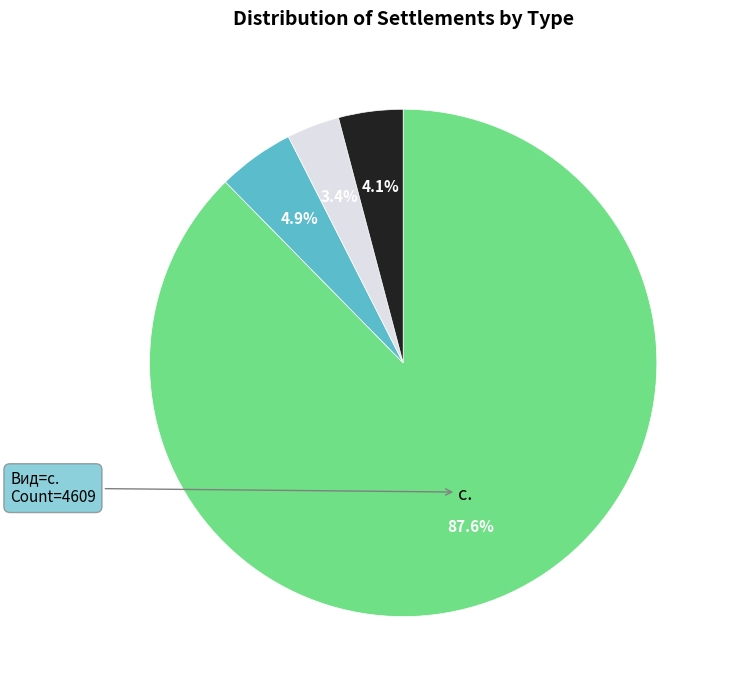

How many slices are in this pie chart?

4